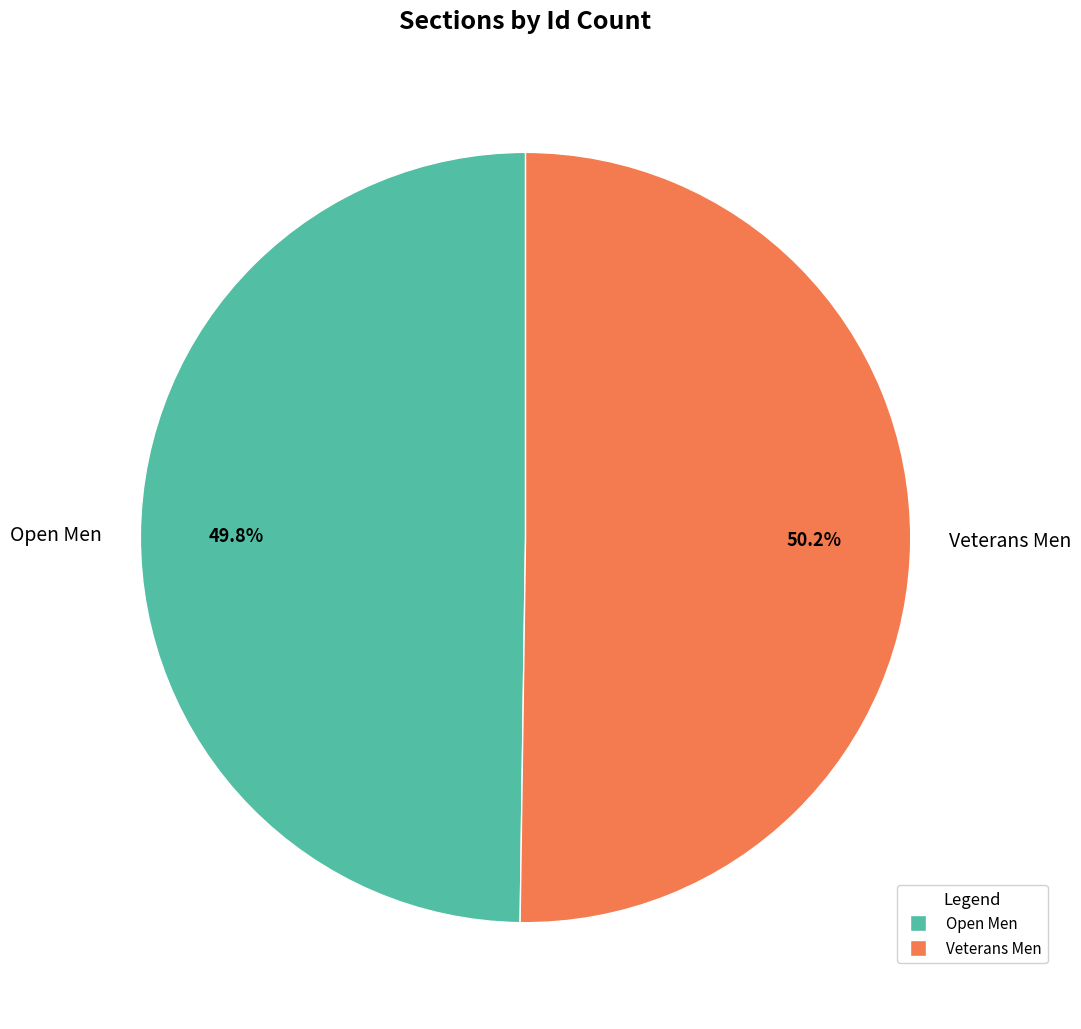

What percentage is the Veterans Men slice, to the nearest percent?

50%